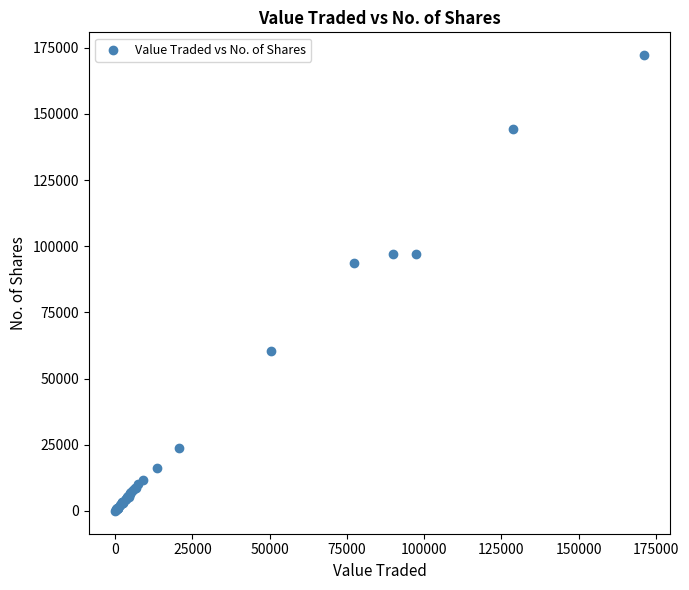

What Y value in the scatter plot is closest to 86129?

93755